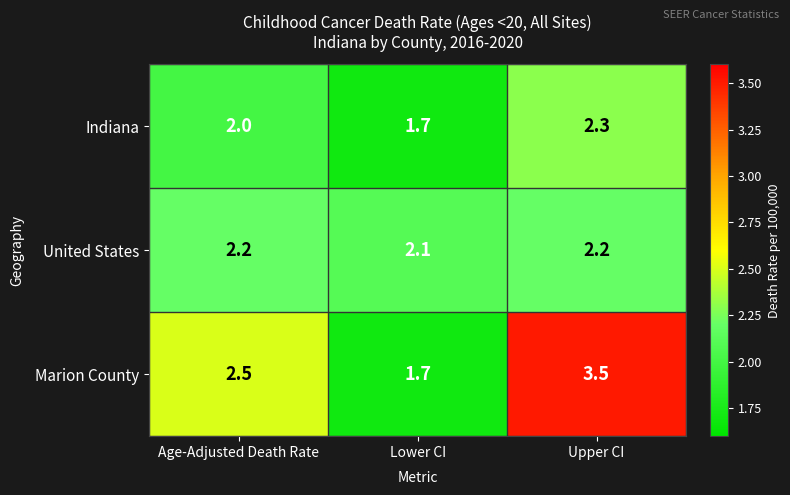

At which label does Marion County reach its peak?

Upper CI